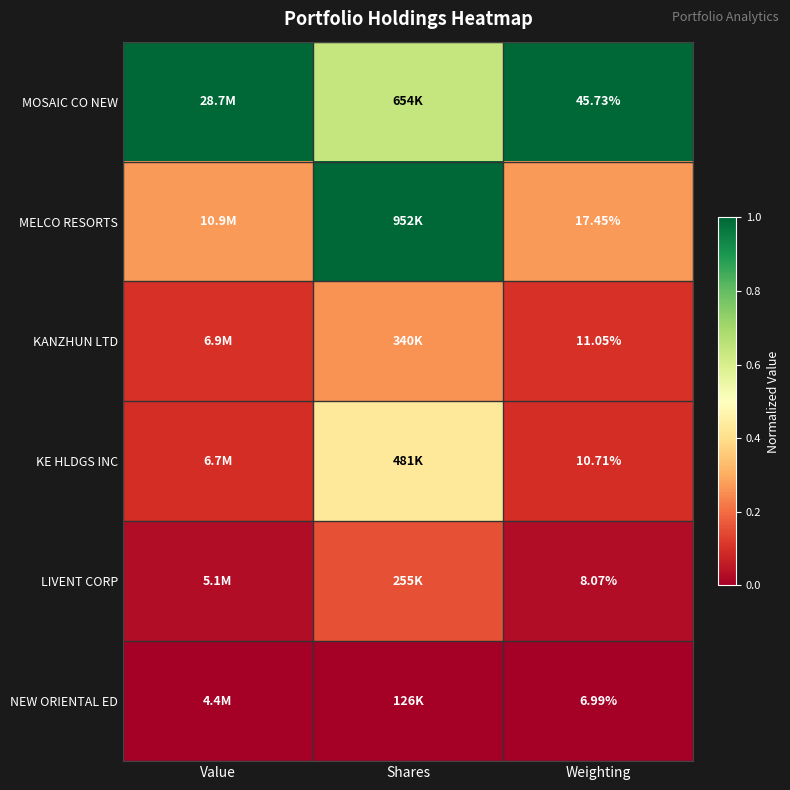

Rank the series at Weighting from lowest to highest value.

NEW ORIENTAL ED, LIVENT CORP, KE HLDGS INC, KANZHUN LTD, MELCO RESORTS, MOSAIC CO NEW